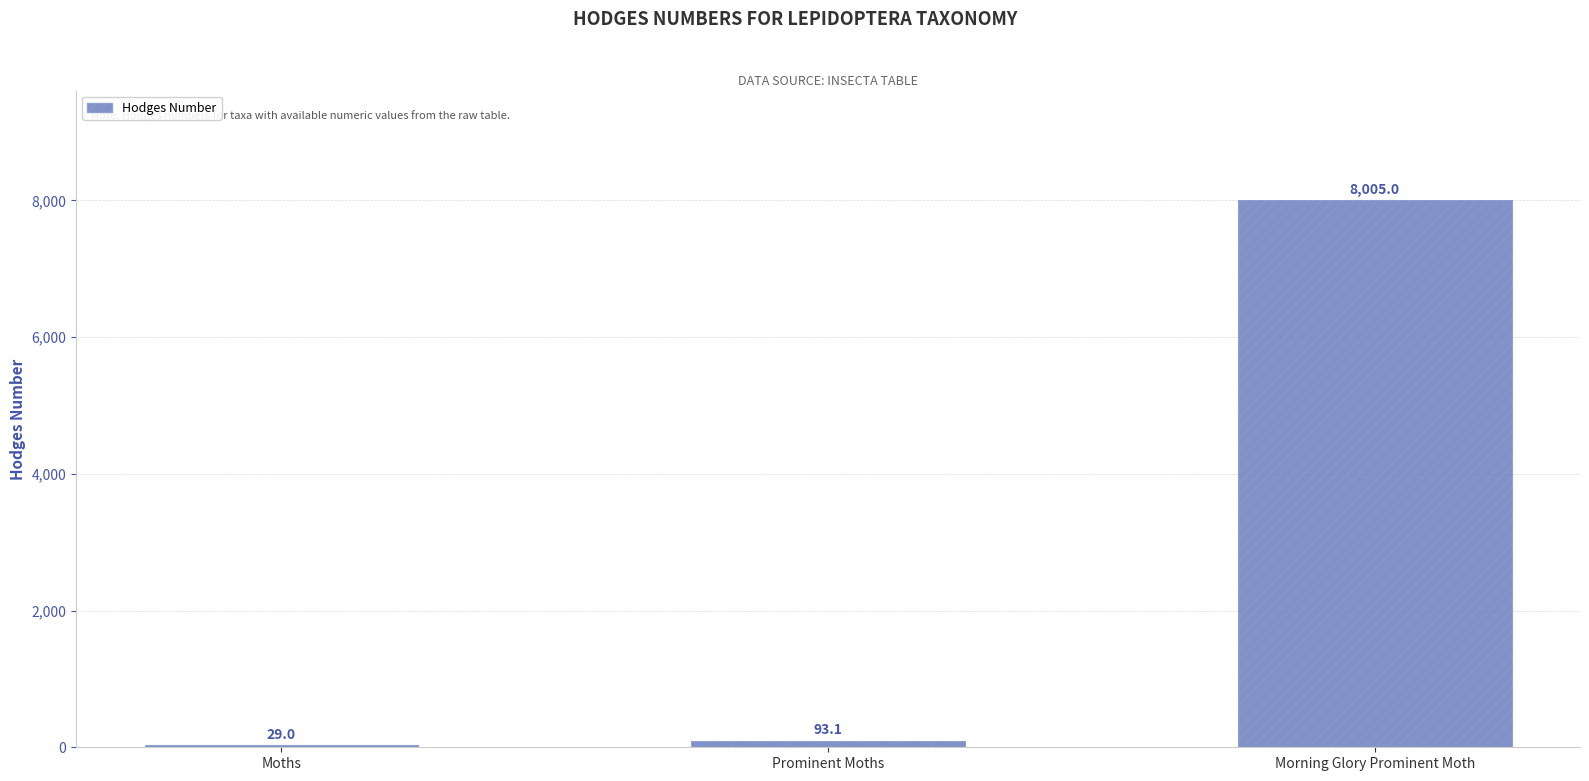

Is it true that the value at Morning Glory Prominent Moth is 8005.0?

True